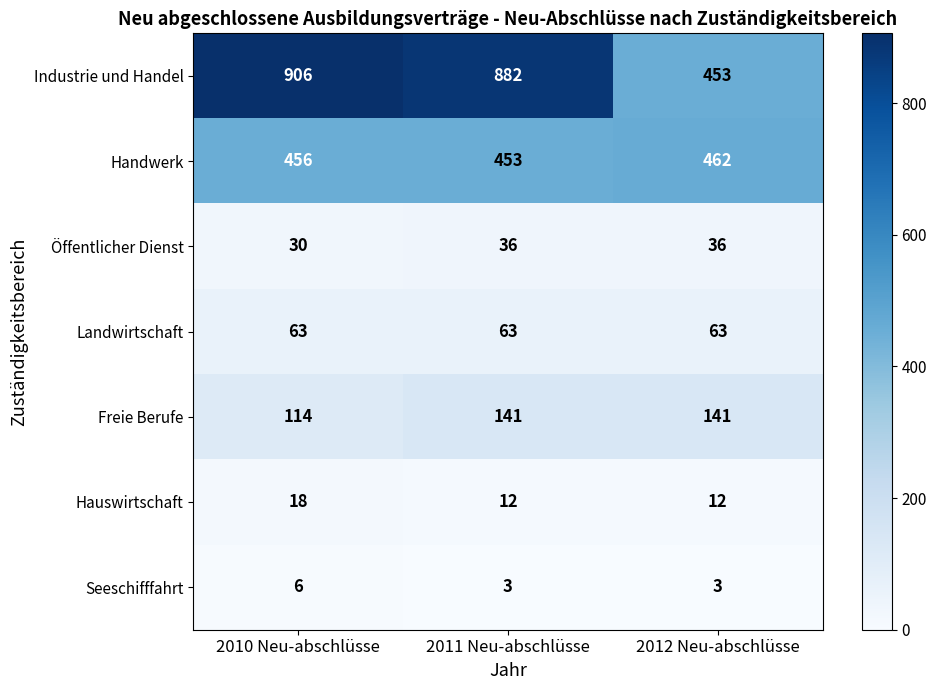

True or false: Industrie und Handel has a value of 453 at 2012 Neu-abschlüsse.

True